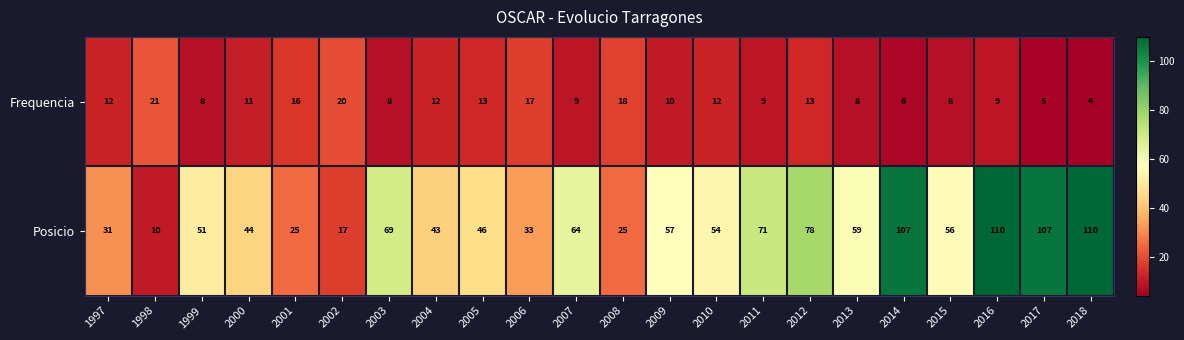

At which category is the sum across all series the highest?

2016